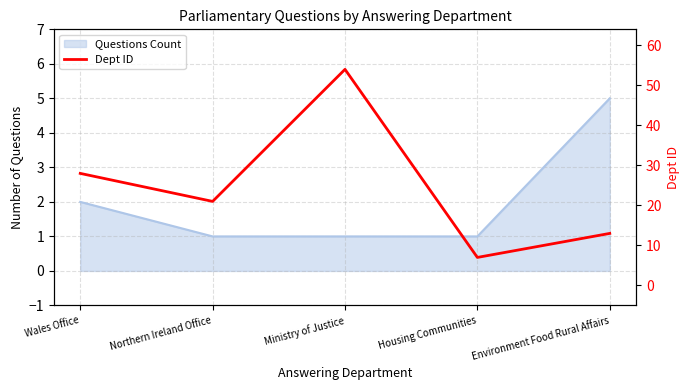

Where is the first local maximum?

Ministry of Justice